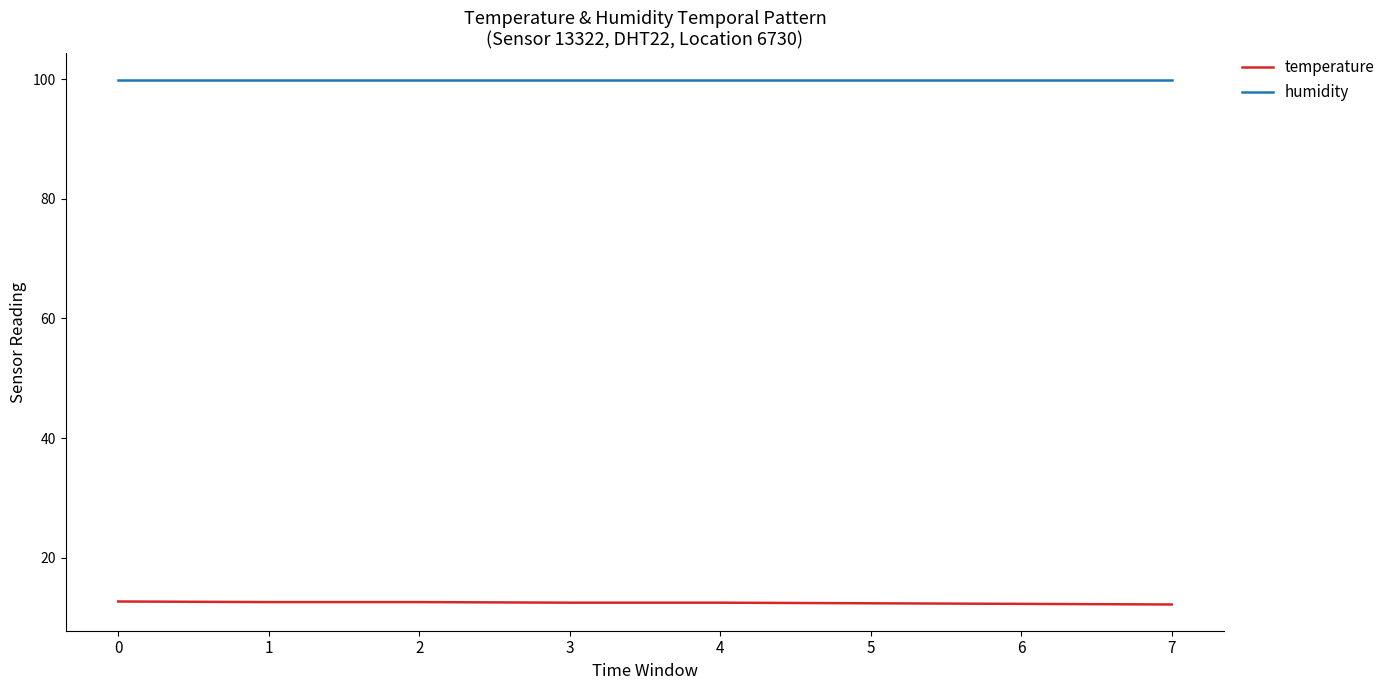

The value of temperature at 2 is 3.4. True or false?

False